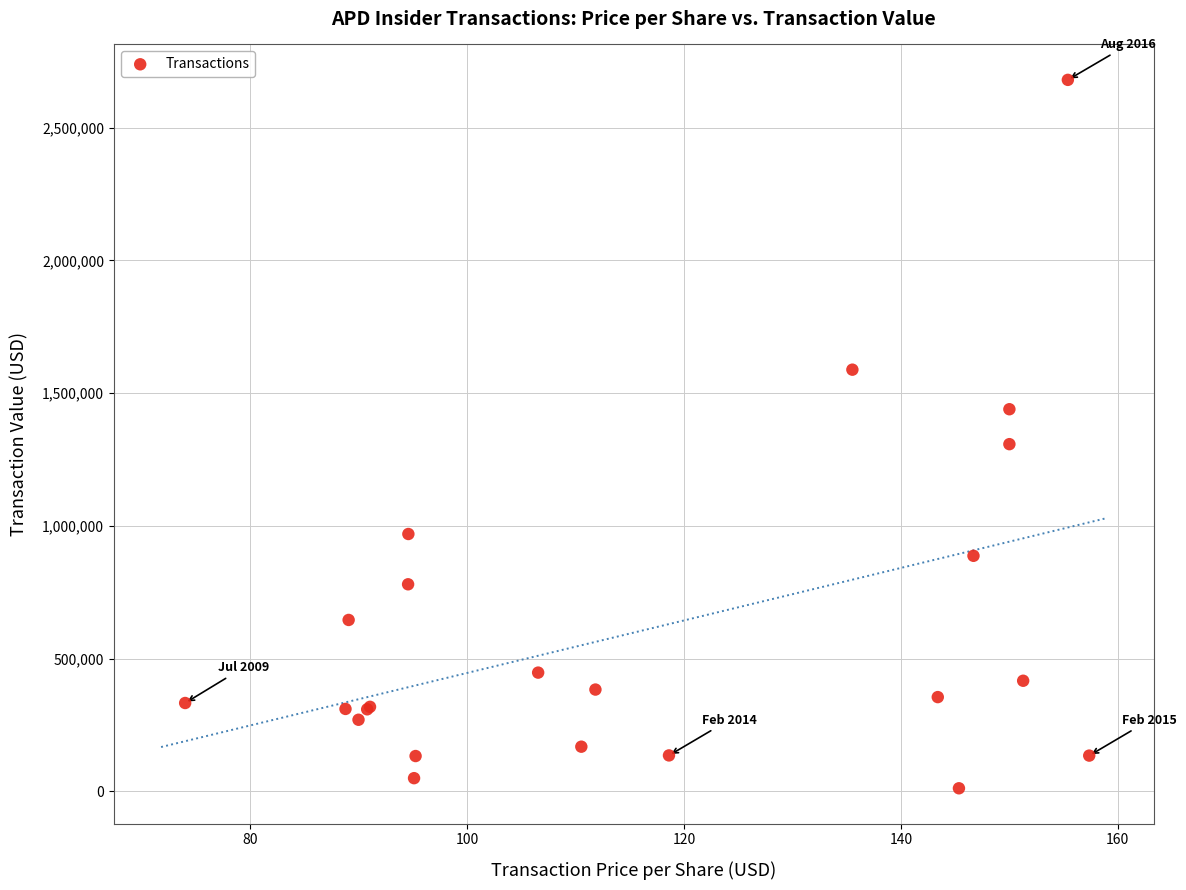

What Y value in the scatter plot is closest to 1345965?

1308000